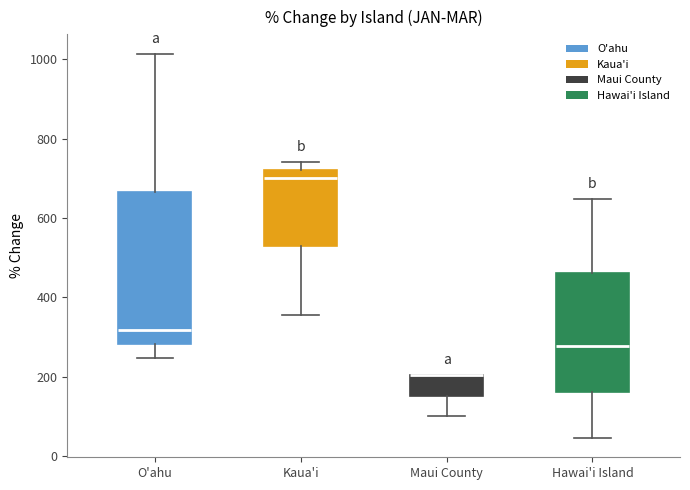

Reading left to right, transcribe this box plot: for each box, give where its median line is, the range the box spans, and where its two whiskers end, as read against the y-axis. The values are not printed on the chart, so give them approximately, as read against the axis.

O'ahu: median 320, box 280 to 660, whiskers 240 to 1020
Kaua'i: median 700, box 520 to 720, whiskers 360 to 740
Maui County: median 200 (drawn on the box's upper edge), box 160 to 200, whiskers 100 to 200
Hawai'i Island: median 280, box 160 to 460, whiskers 40 to 640